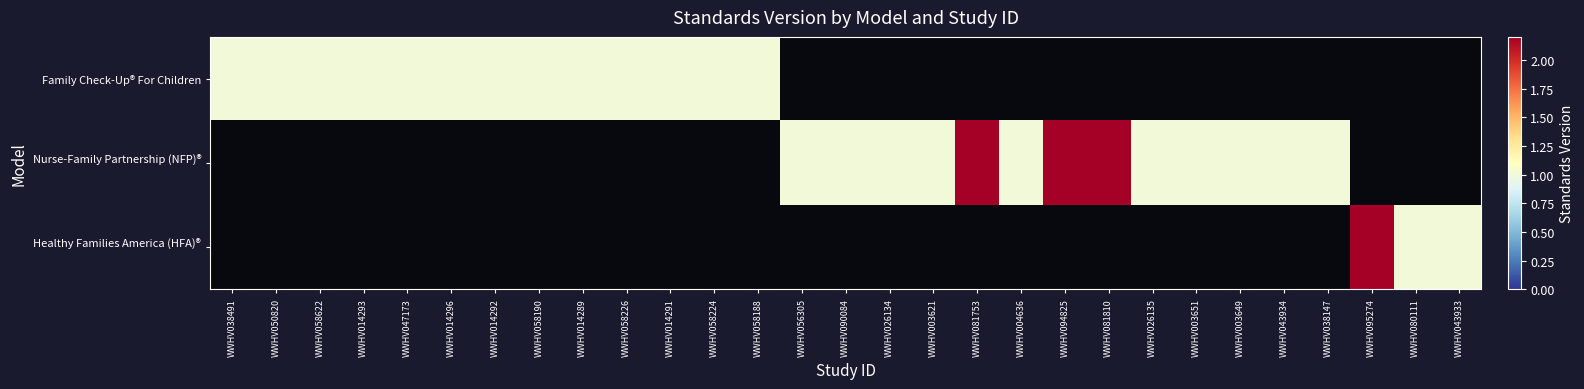

At which category does the chart reach its minimum across all series?

WWHV038491